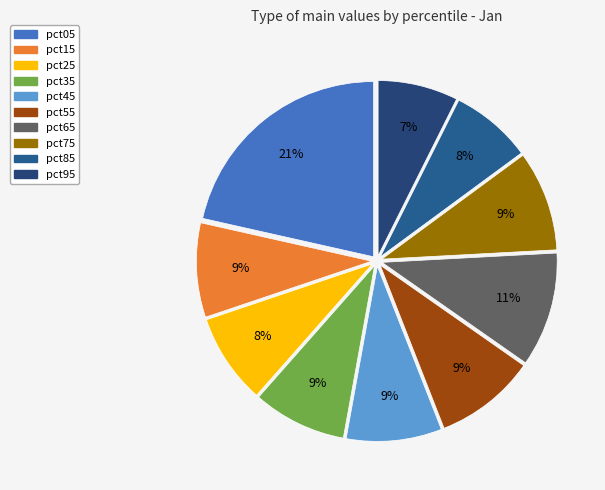

Which category has the smallest portion of the pie?

pct95